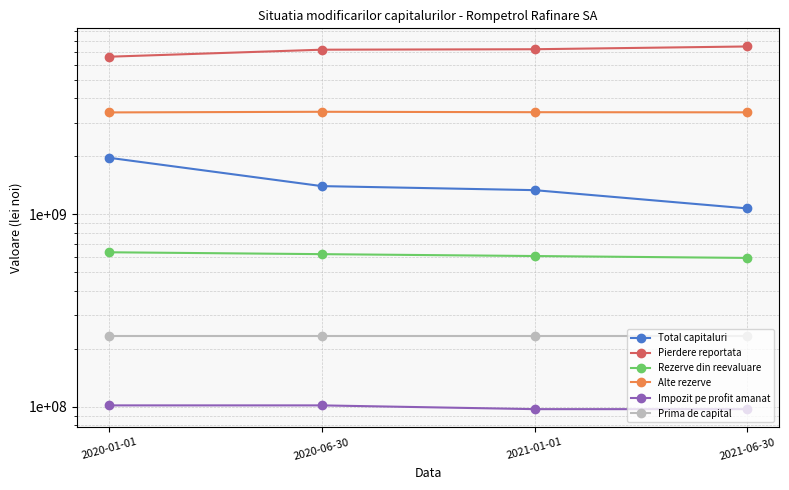

Between 2021-01-01 and 2021-06-30, which series saw the biggest shift?

Total capitaluri